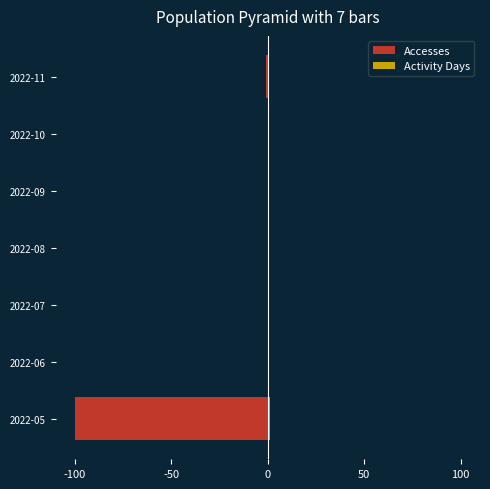

What is the difference between the second highest and minimum values in the Accesses series?

100.0